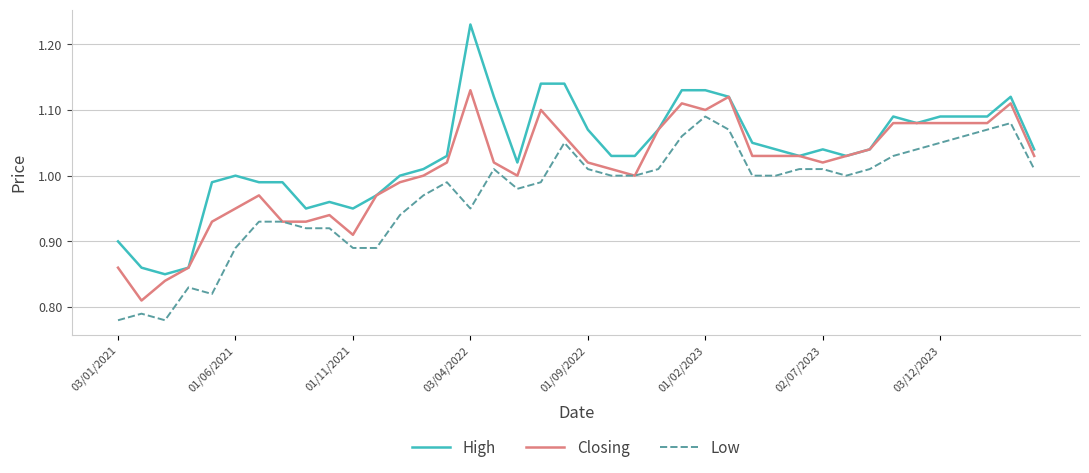

Rank the series by their average value, from lowest to highest.

Low, Closing, High